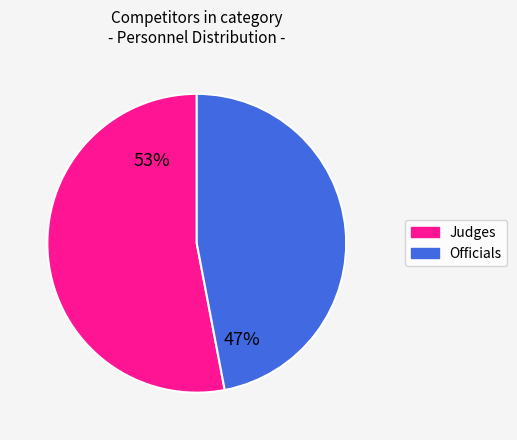

What is the majority slice?

Judges